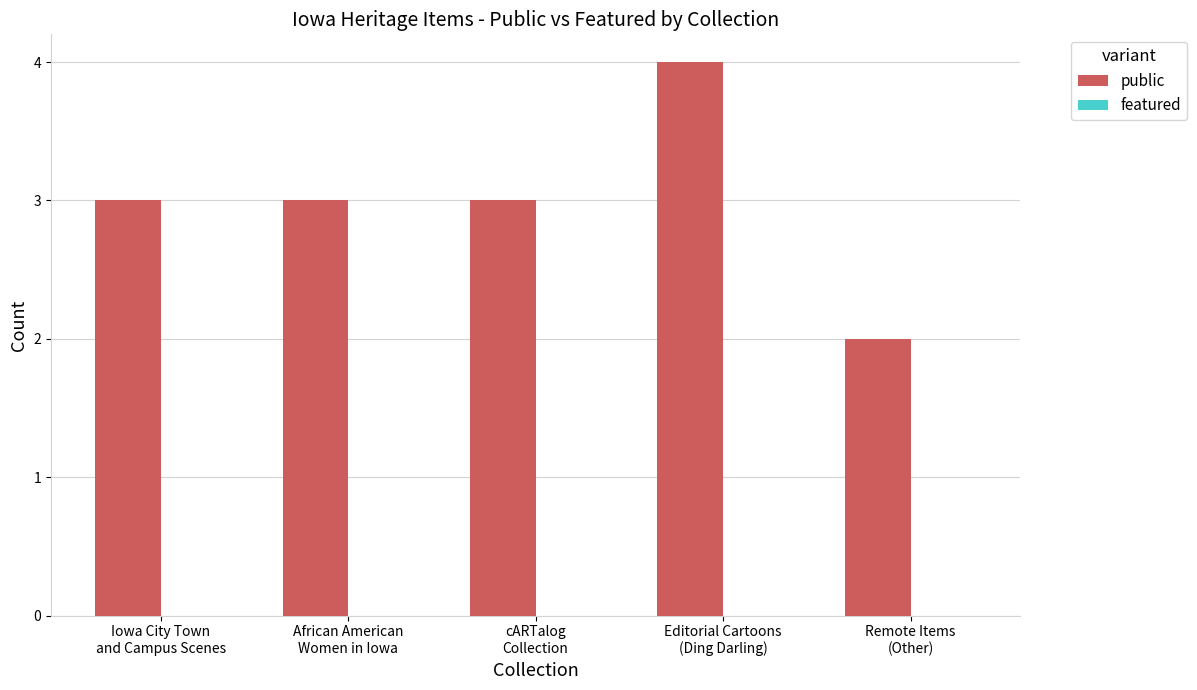

What is the average value?

3